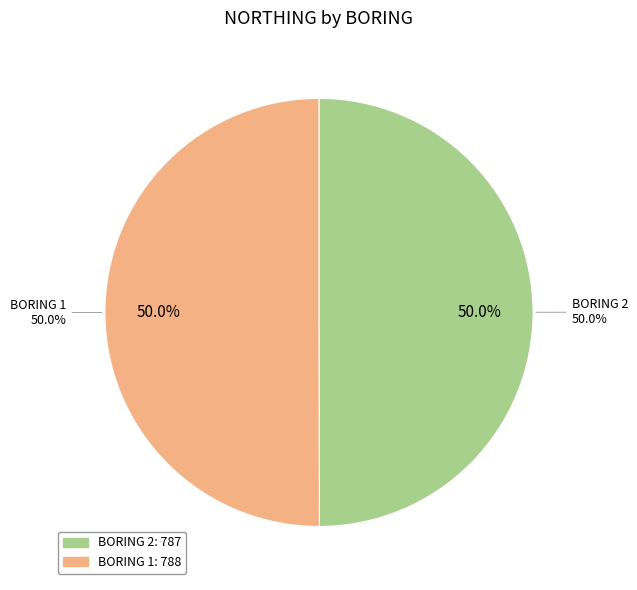

Which category has the biggest portion of the pie?

1